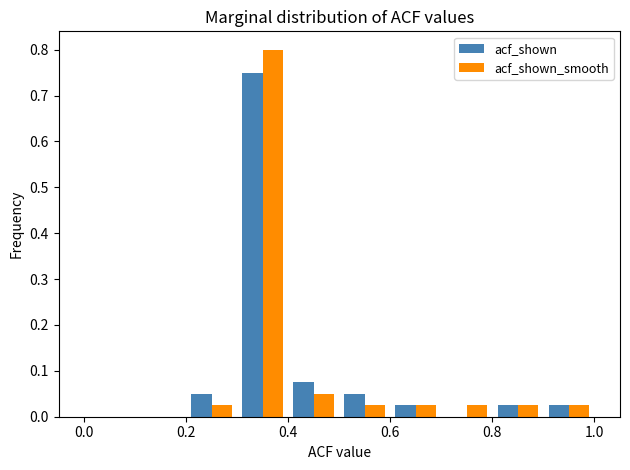

In the acf_shown_smooth series, which range on the x-axis has the tallest bar?

0.3 to 0.4